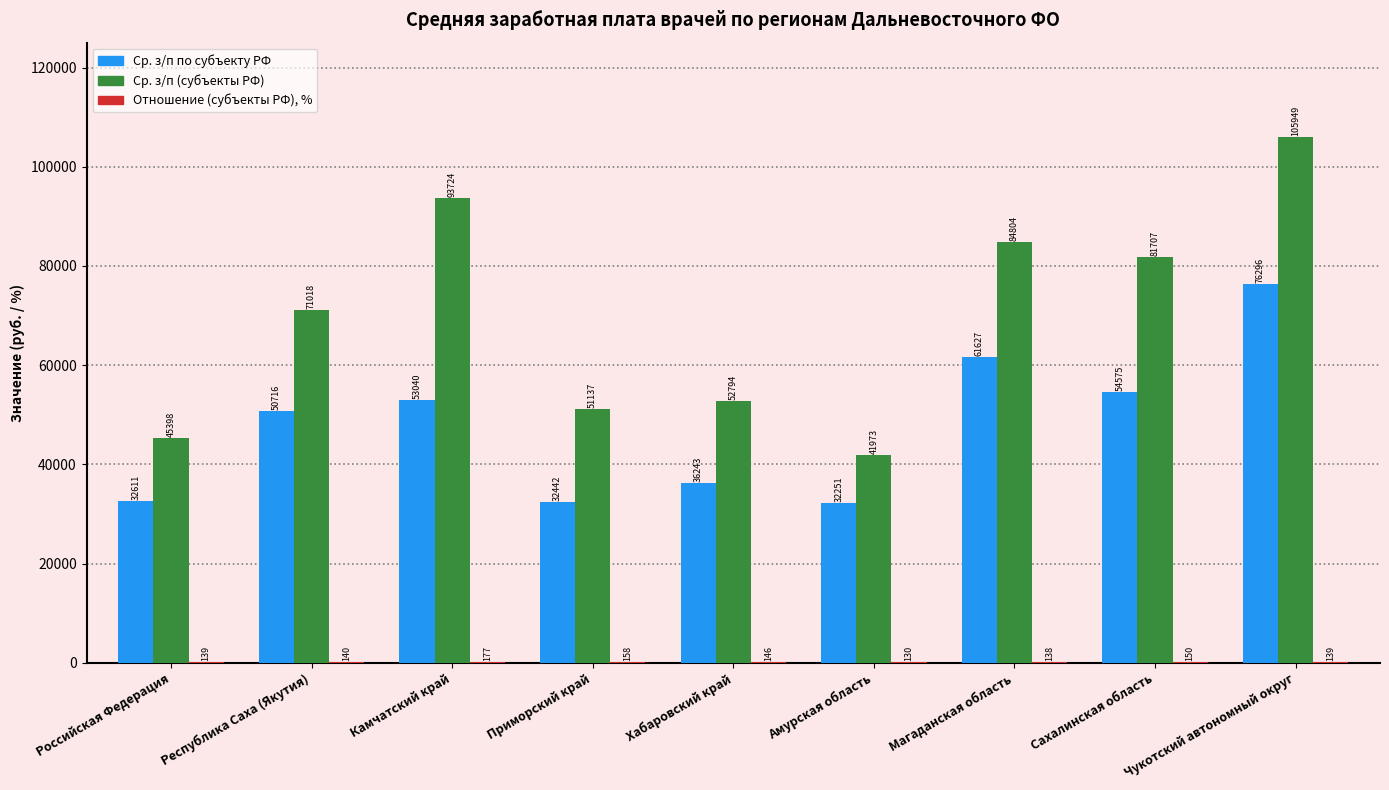

The value of Ср. з/п (субъекты РФ) at Амурская область is 22650.3. True or false?

False